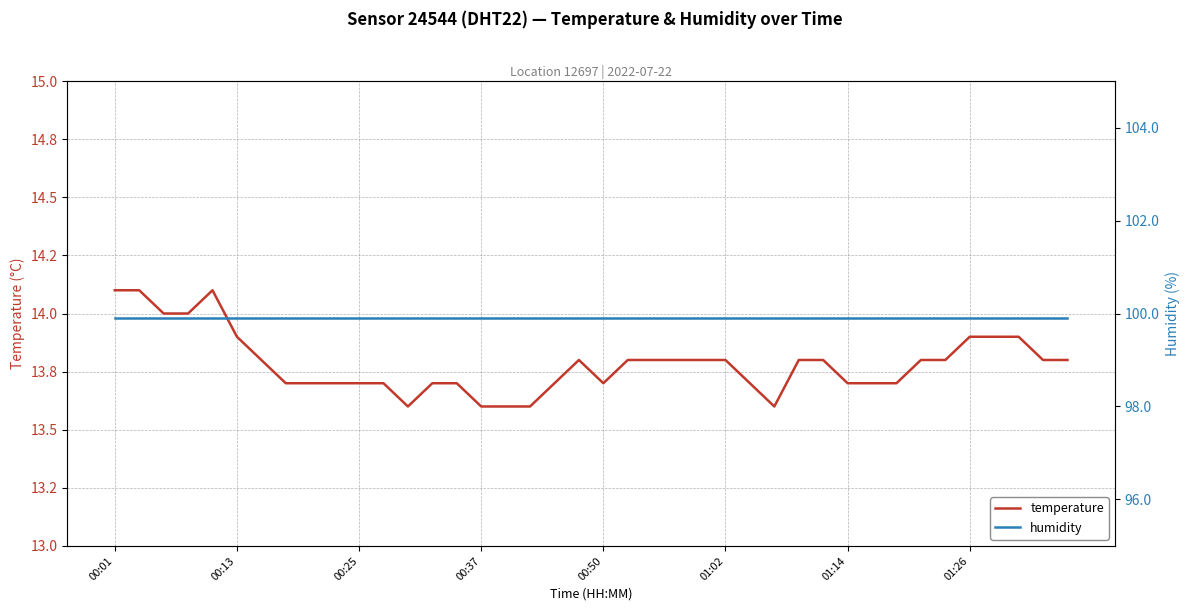

Which series has the largest total across all categories?

humidity